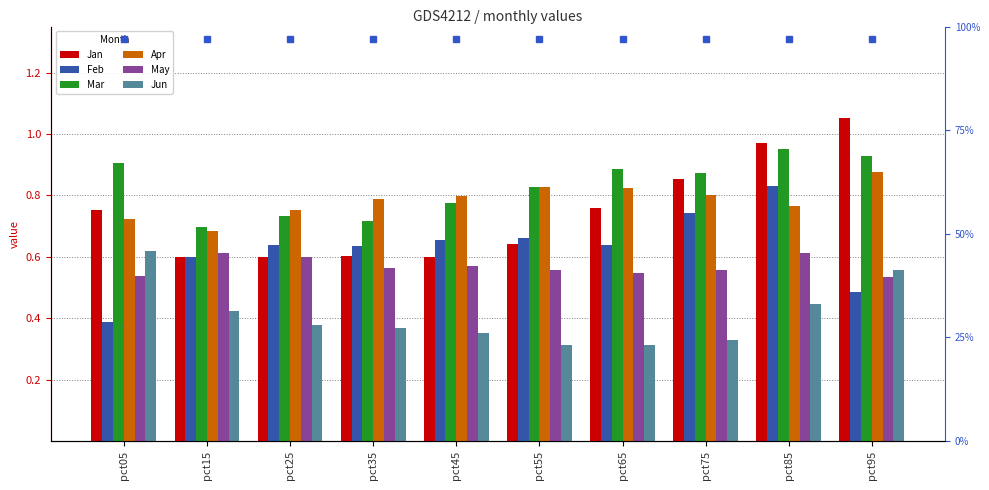

What is the difference between the maximum and second lowest values in the Apr series?

0.2